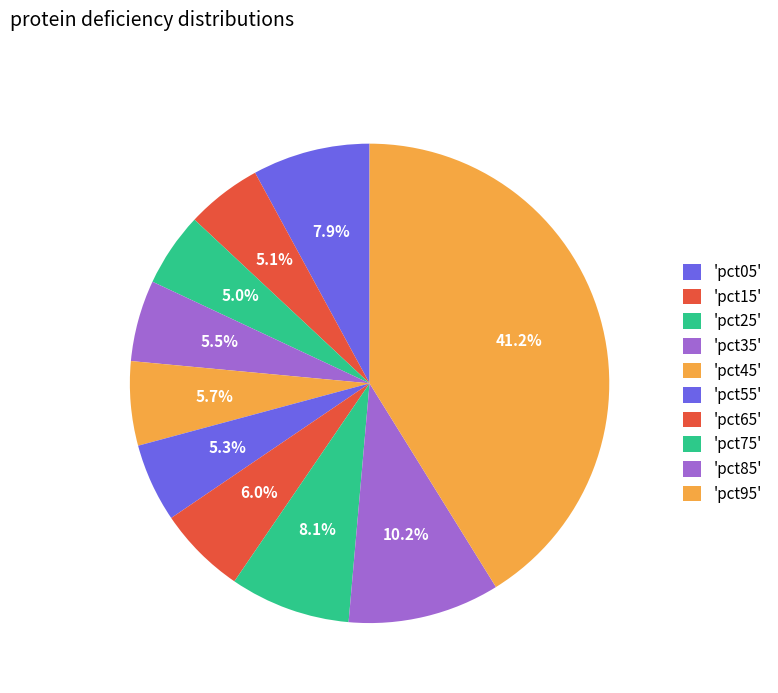

To the nearest percent, what is the average slice percentage?

10%